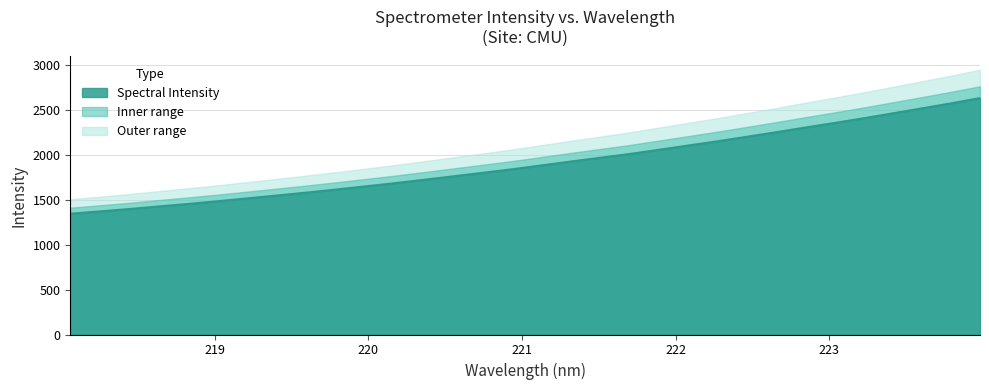

At which category does the chart reach its minimum across all series?

218.0596